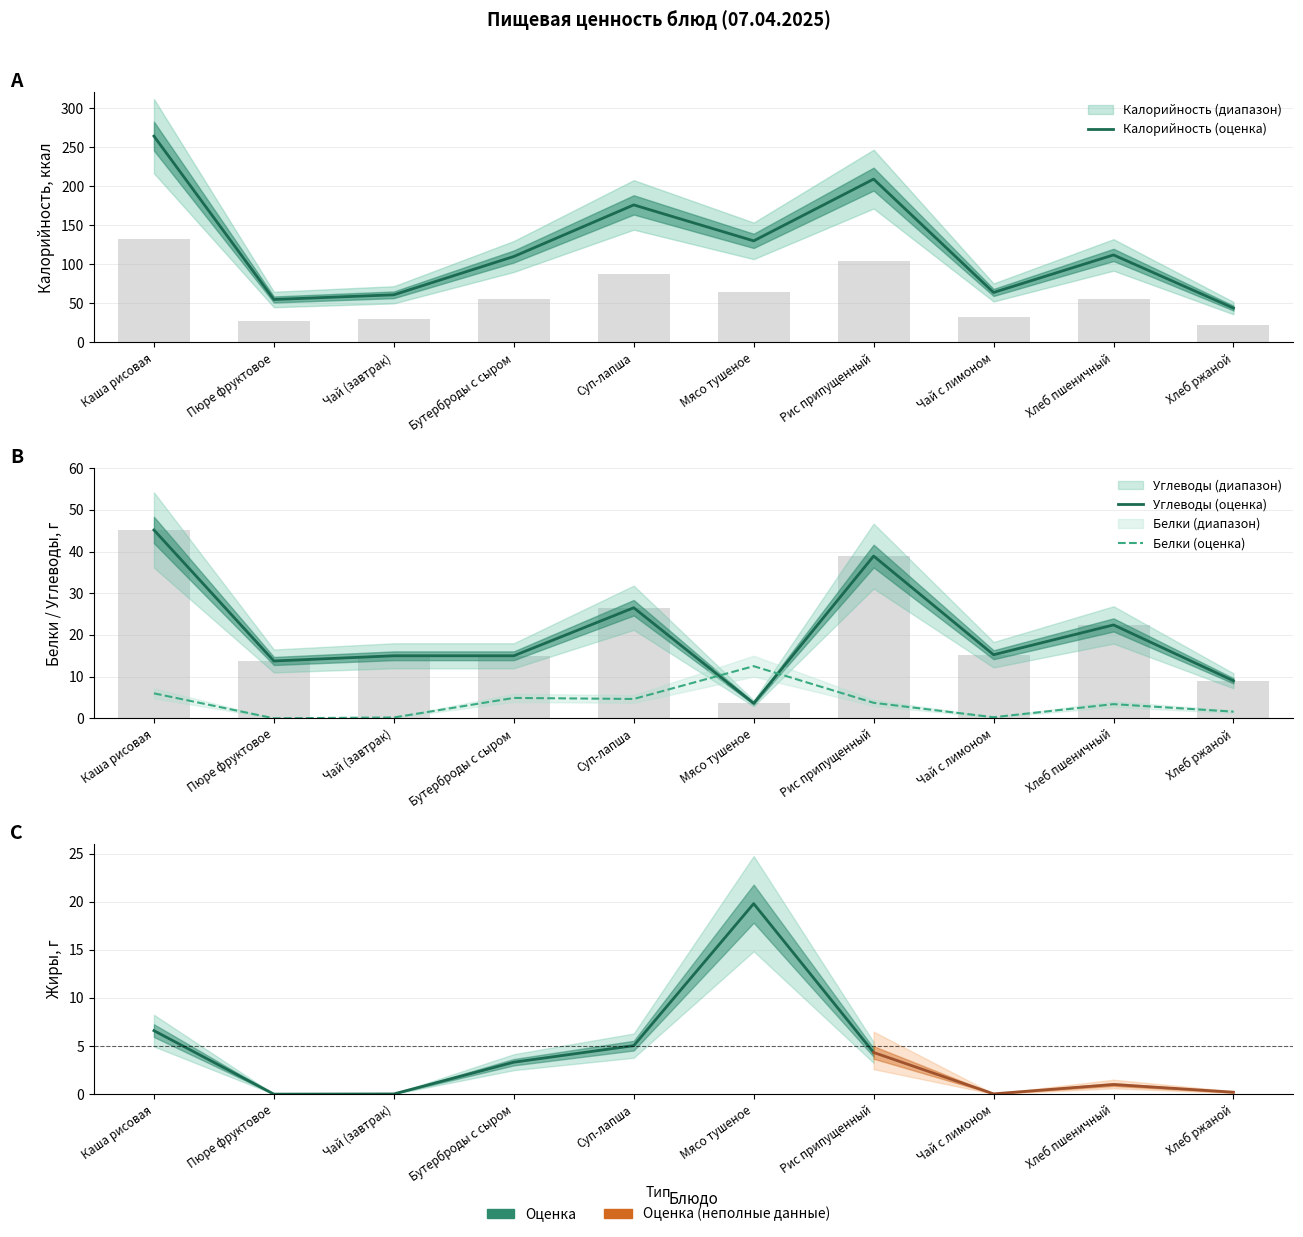

What is the sum of all Углеводы (оценка) values?

204.6